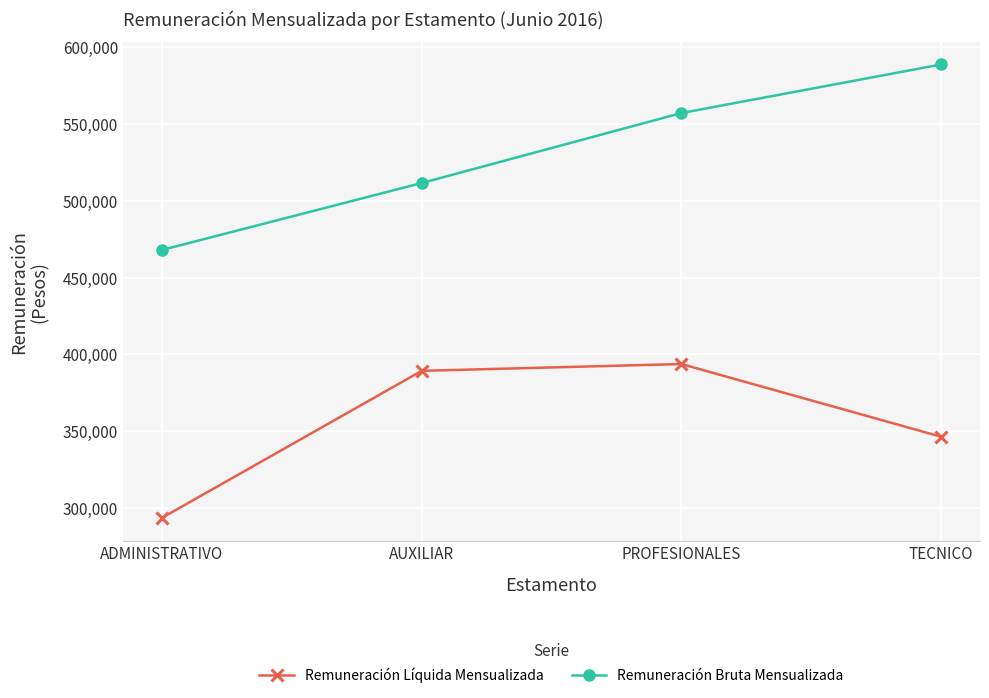

How many interior local peaks does the Remuneración Líquida Mensualizada series have?

1